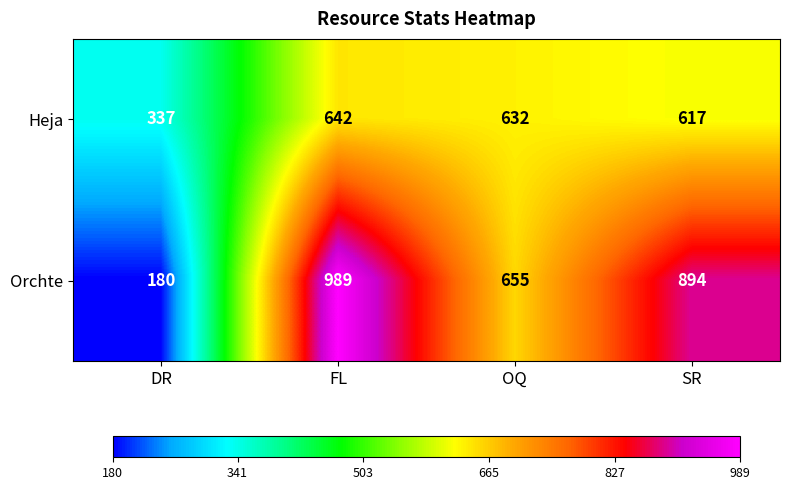

Read the Orchte value at DR, to the nearest 50.

200